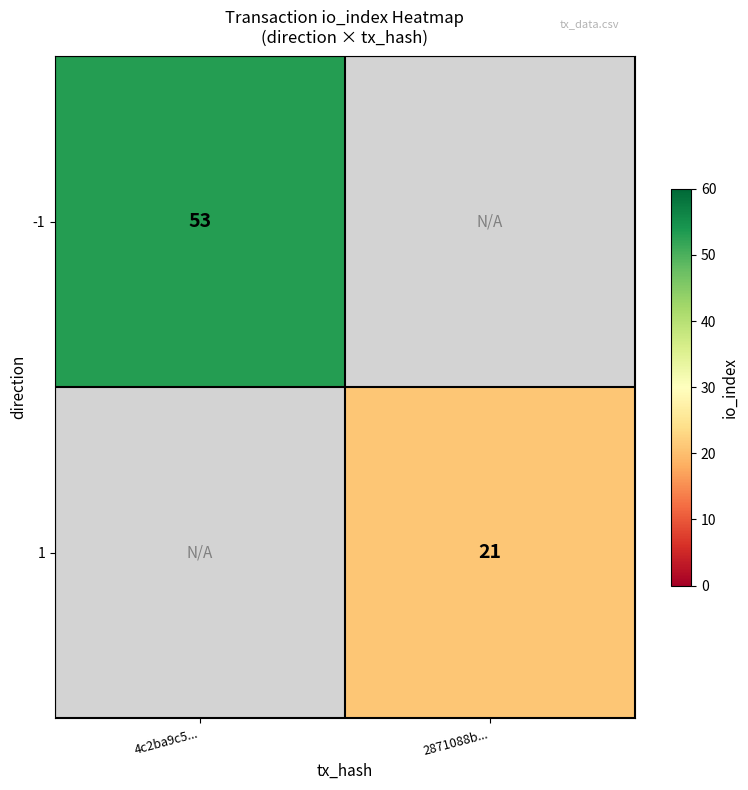

How many categories are shown in the chart?

2